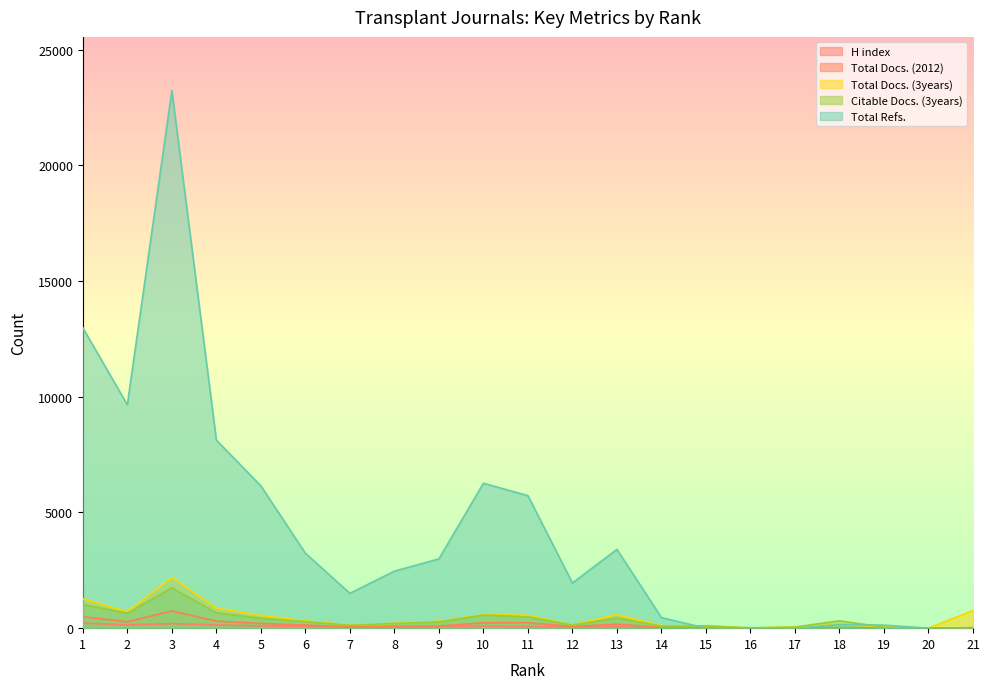

At which category does the chart reach its minimum across all series?

20